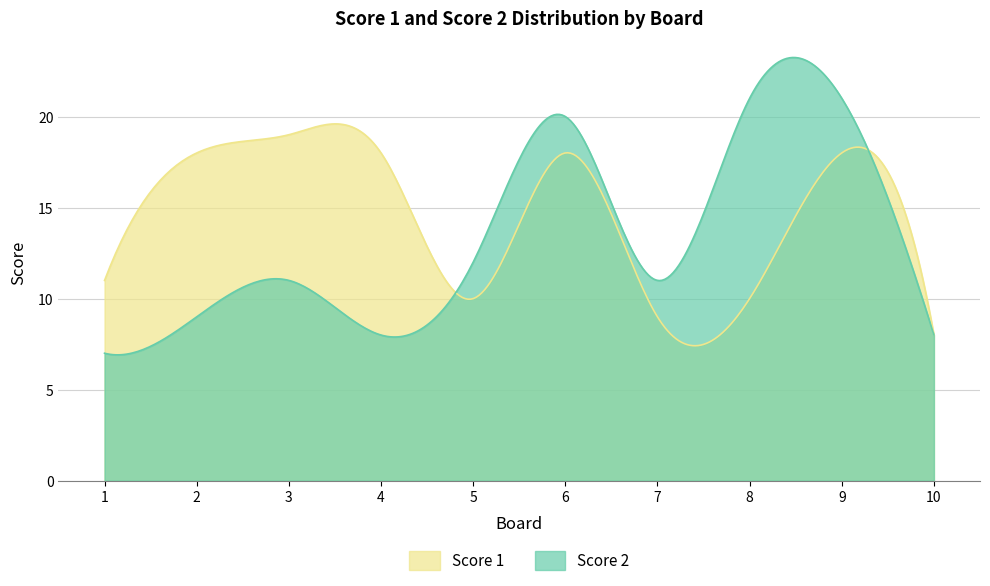

Which series changed the most between 5 and 8?

Score 2